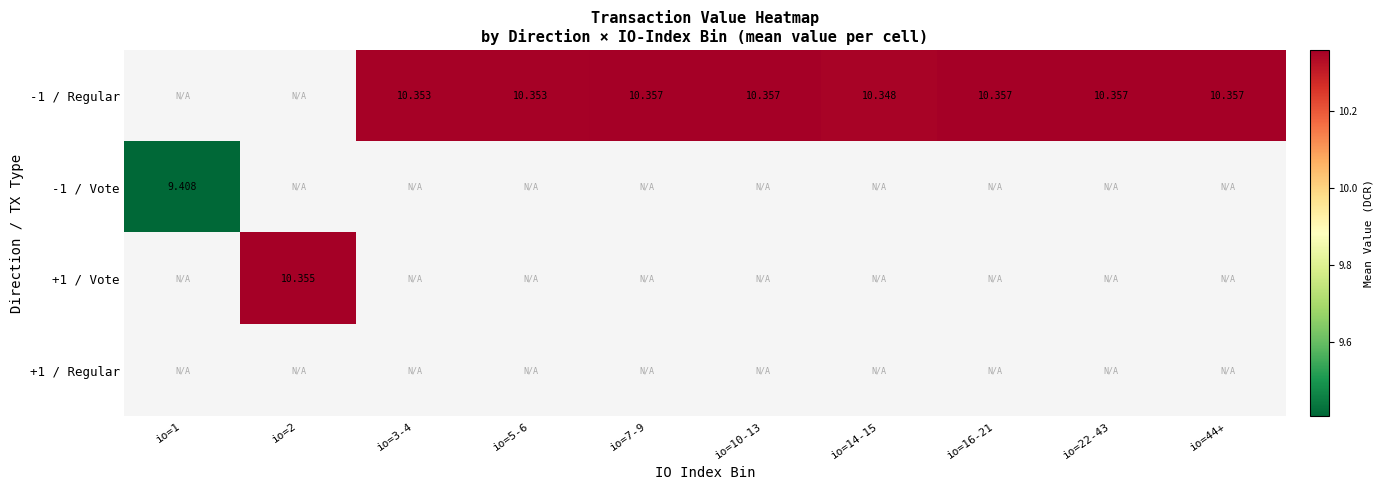

Read the -1 / Regular value at io=5-6.

10.4